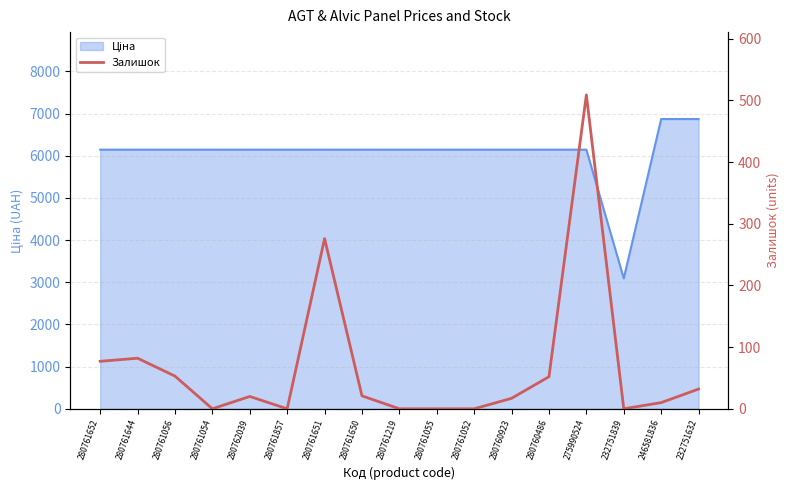

Does the chart have visible grid lines?

Yes